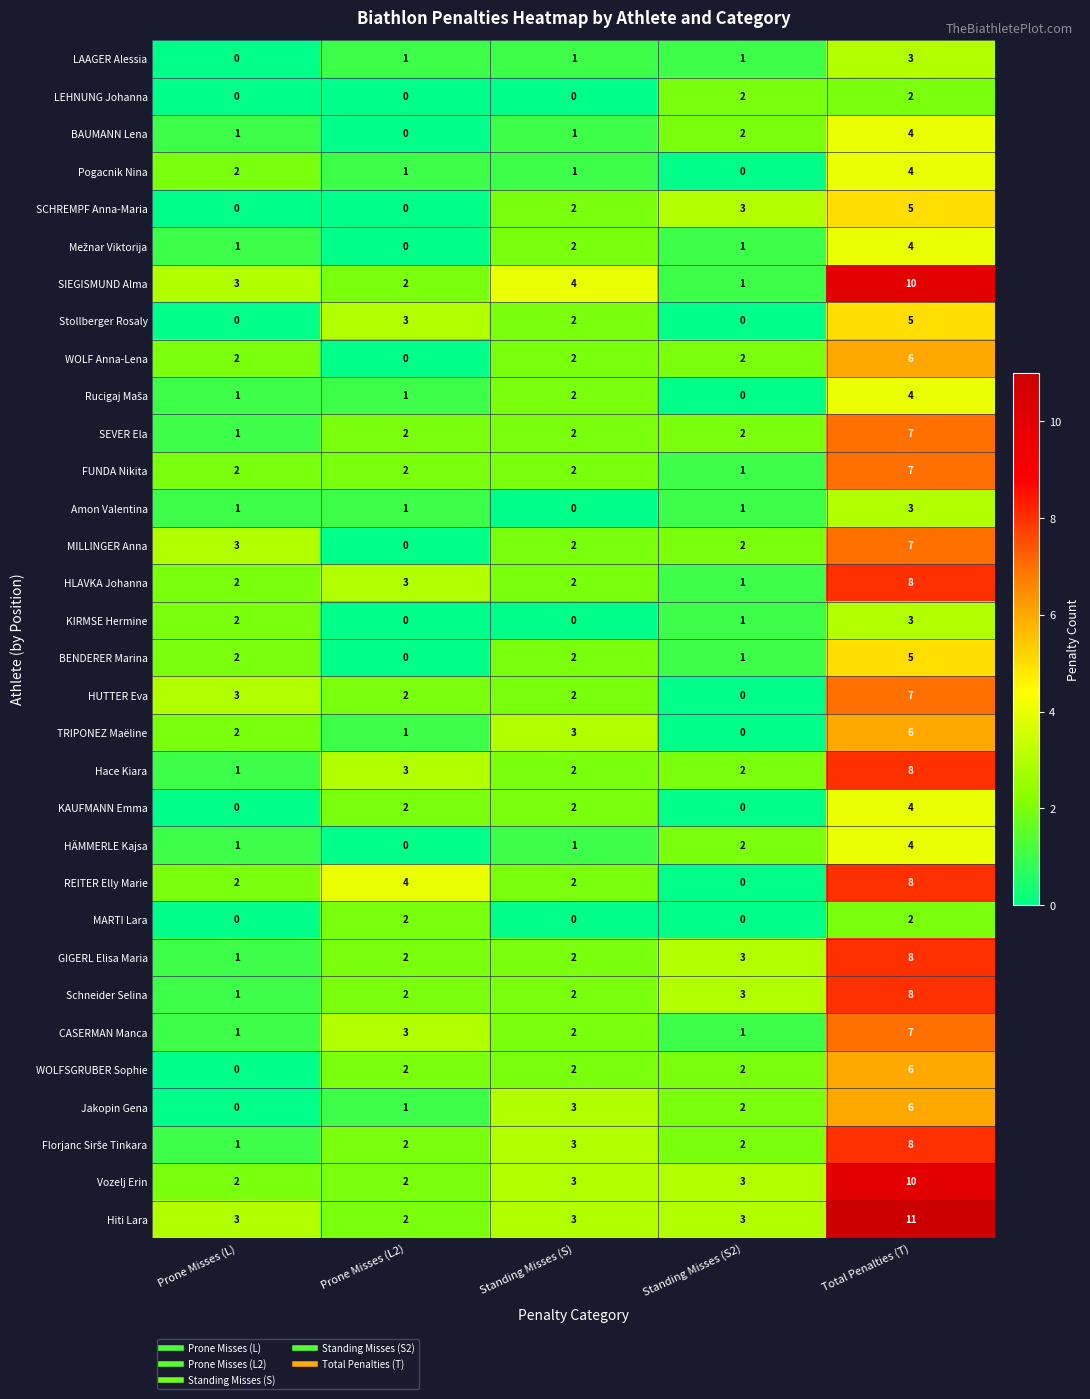

True or false: Stollberger Rosaly has a value of 0 at Prone Misses (L).

True